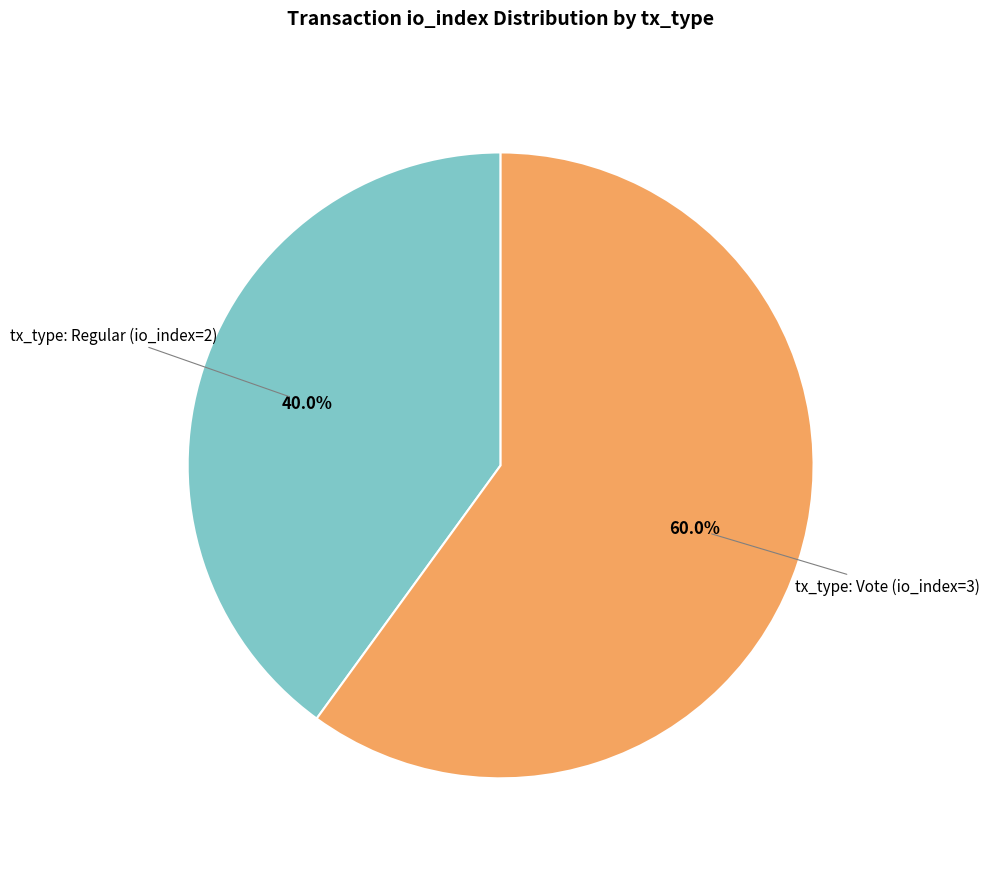

Is there any slice that represents more than half of the pie?

Yes